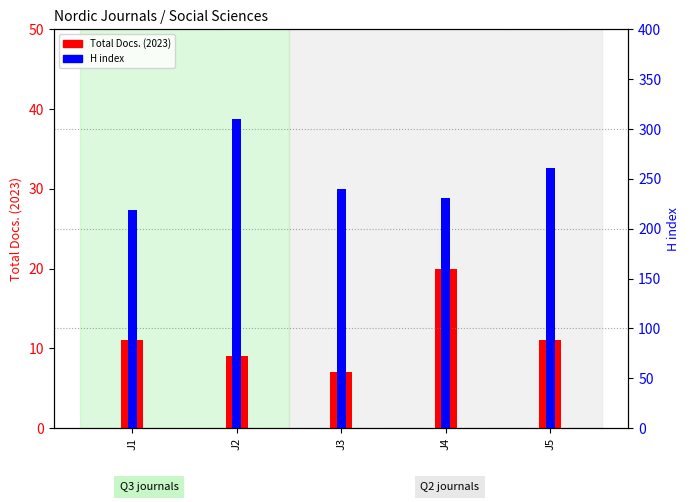

What is the value of the Total Docs. (2023) bar at the 1st from the left?

11